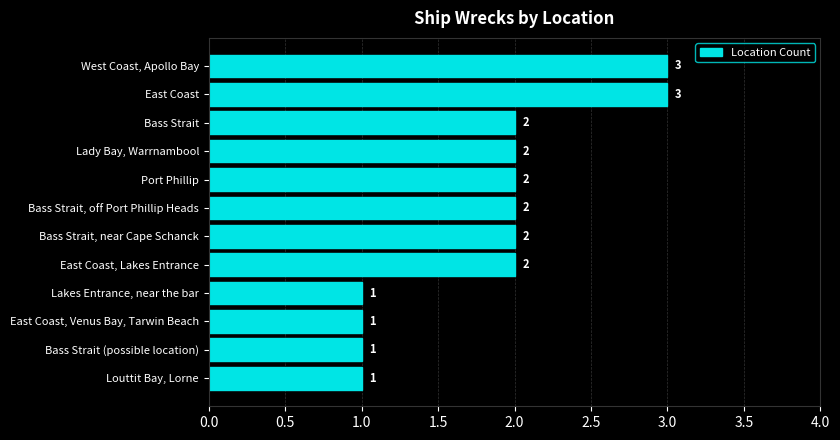

Count the values in the range 1 to 2.

10